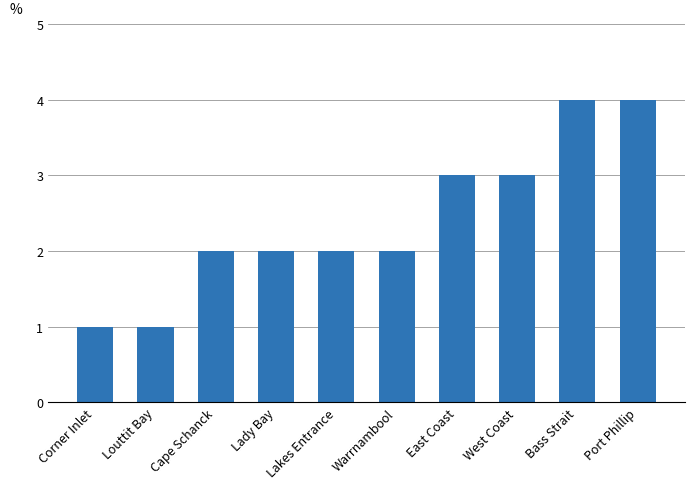

What is the label of the 2nd bar from the right?

Bass Strait